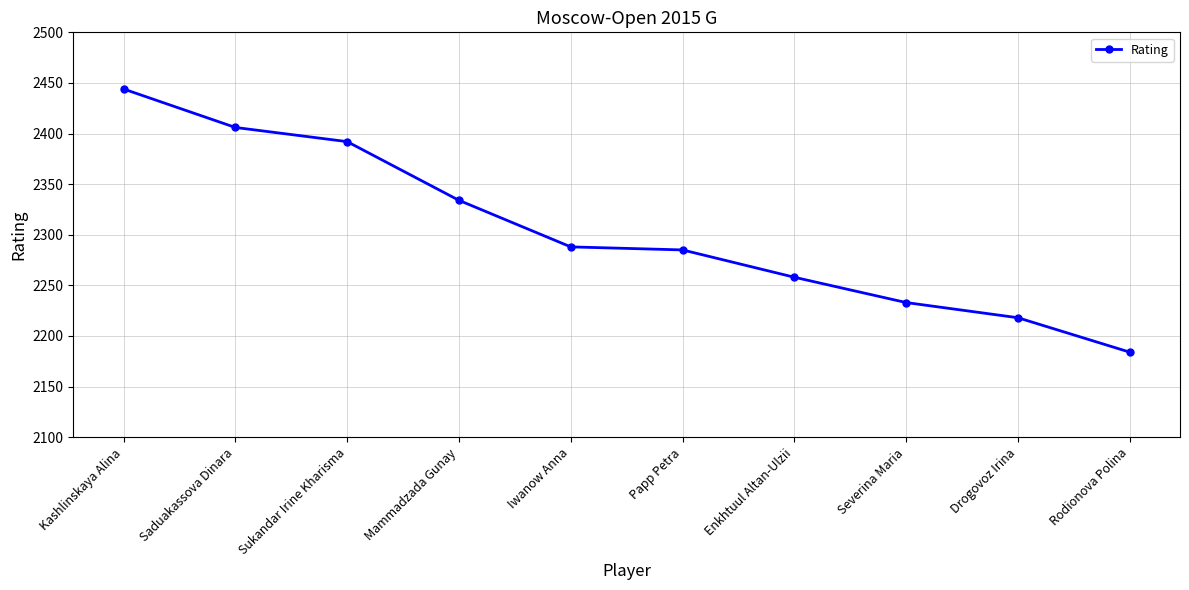

What is the smallest value displayed?

2184